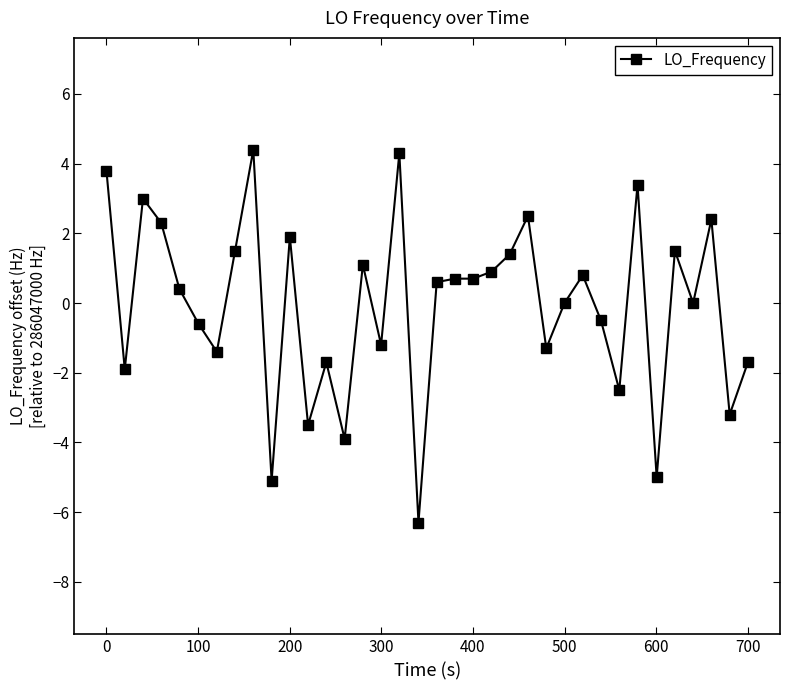

What is the greatest value displayed?

4.4